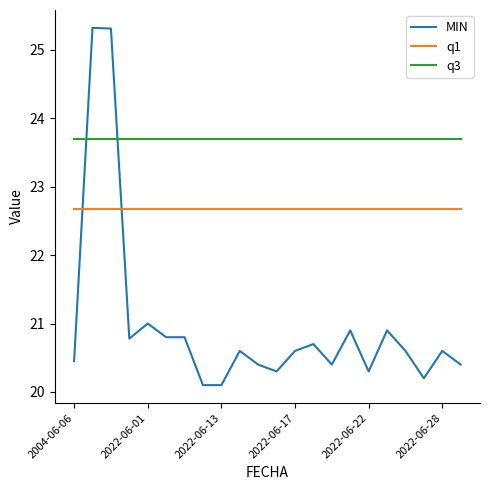

Which series has the widest spread of values?

MIN